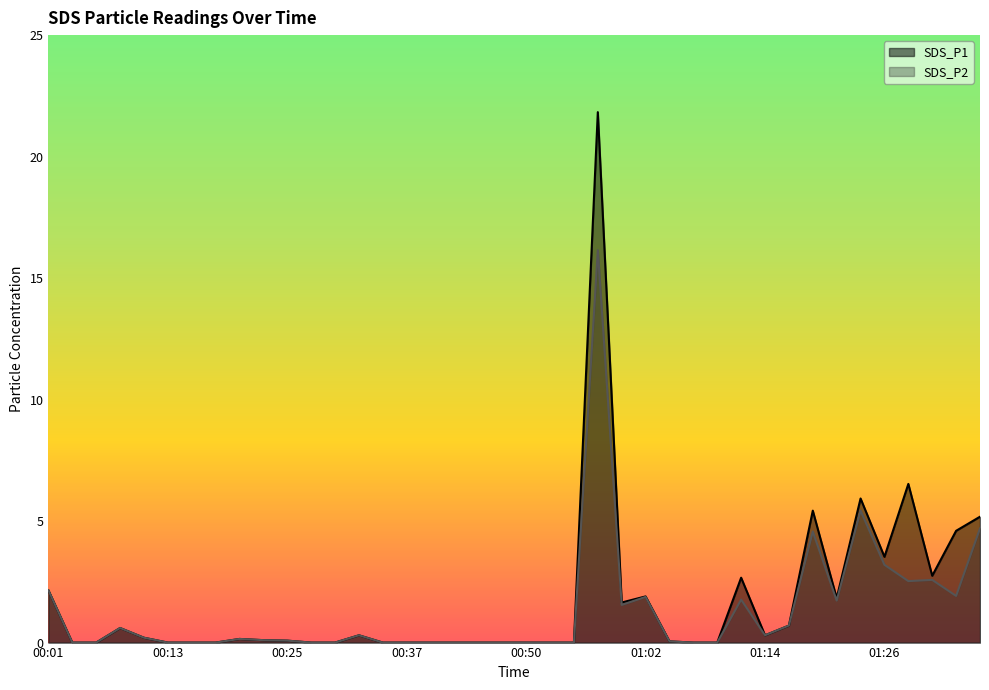

True or false: SDS_P2 and SDS_P1 cross at least once.

False